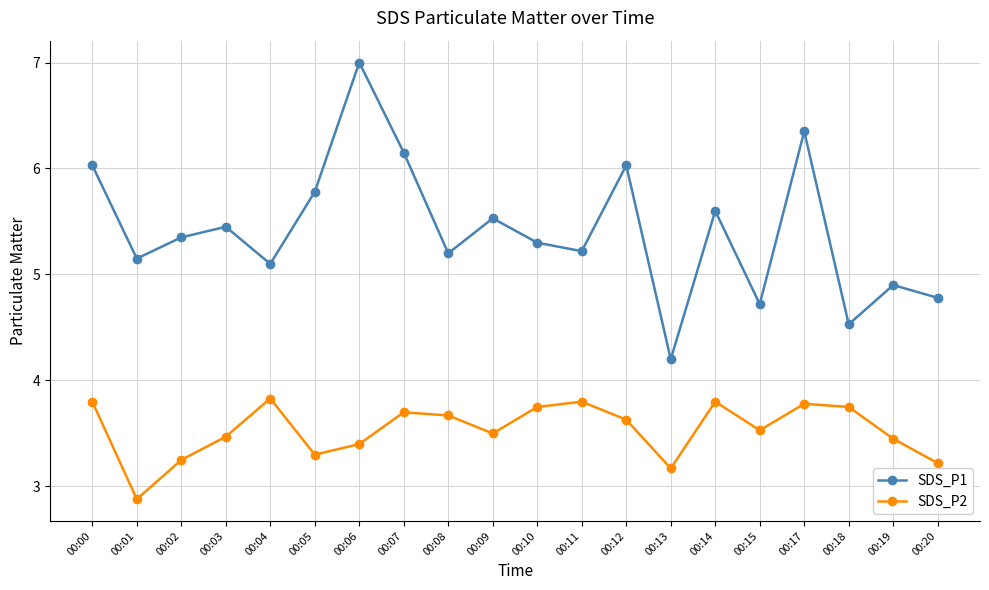

Rank the series by their maximum value, from highest to lowest.

SDS_P1, SDS_P2